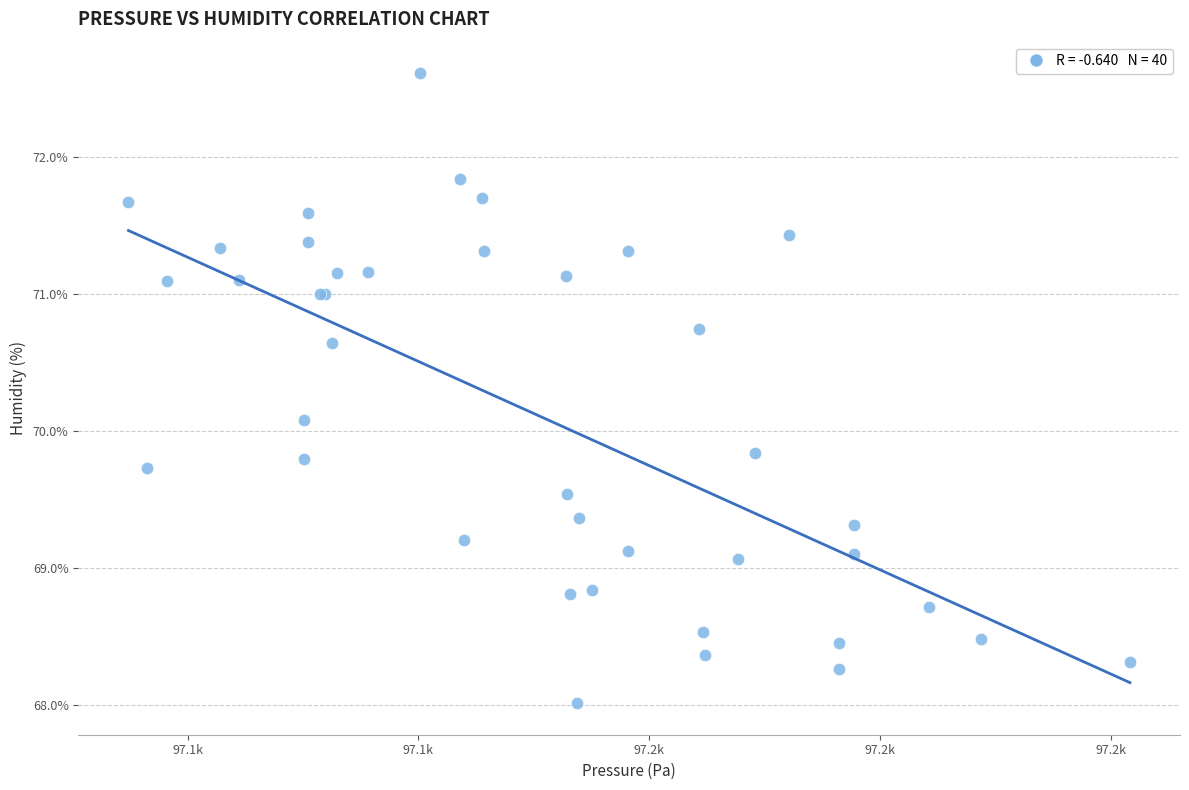

What Y value in the scatter plot is closest to 70?

70.1